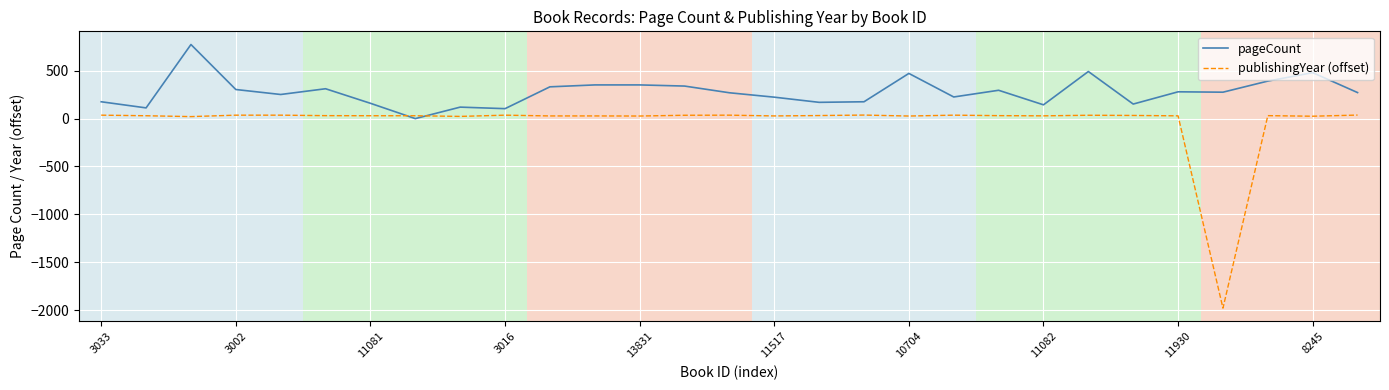

List the series in order of their peak value, highest first.

pageCount, publishingYear (offset)